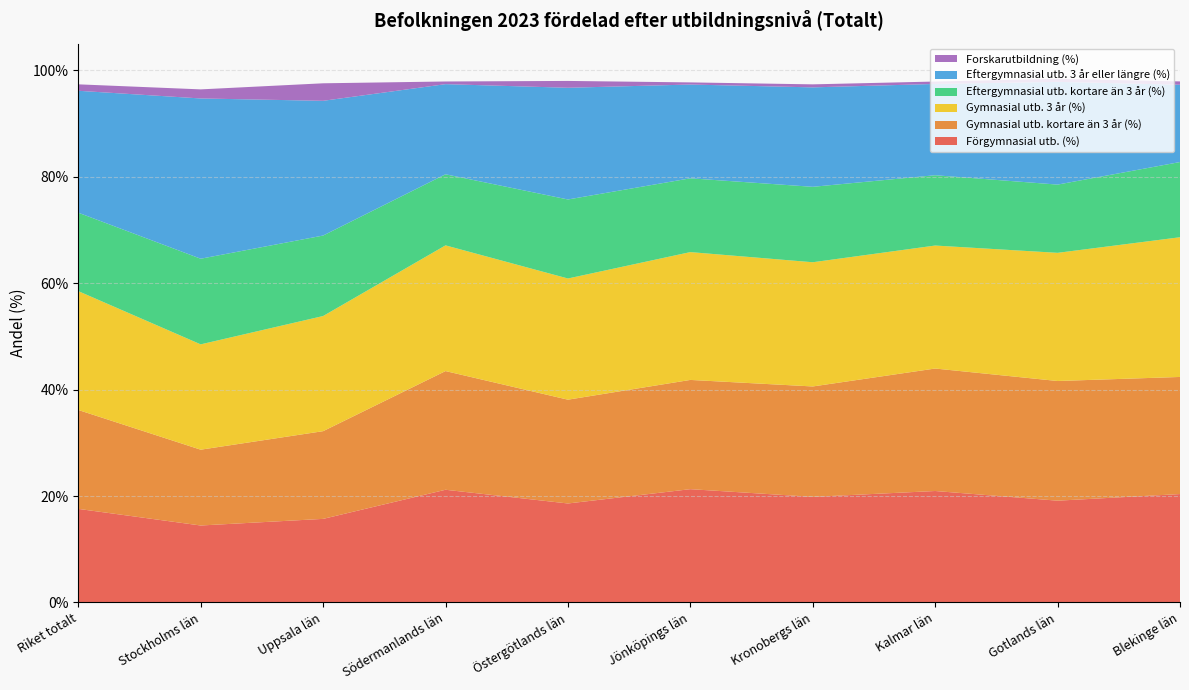

Reading left to right, extract all data points from this chart.

Förgymnasial utb. (%): 0.2	0.1	0.2	0.2	0.2	0.2	0.2	0.2	0.2	0.2
Gymnasial utb. kortare än 3 år (%): 0.2	0.1	0.2	0.2	0.2	0.2	0.2	0.2	0.2	0.2
Gymnasial utb. 3 år (%): 0.2	0.2	0.2	0.2	0.2	0.2	0.2	0.2	0.2	0.3
Eftergymnasial utb. kortare än 3 år (%): 0.1	0.2	0.2	0.1	0.1	0.1	0.1	0.1	0.1	0.1
Eftergymnasial utb. 3 år eller längre (%): 0.2	0.3	0.3	0.2	0.2	0.2	0.2	0.2	0.2	0.1
Forskarutbildning (%): 0.0	0.0	0.0	0.0	0.0	0.0	0.0	0.0	0.0	0.0